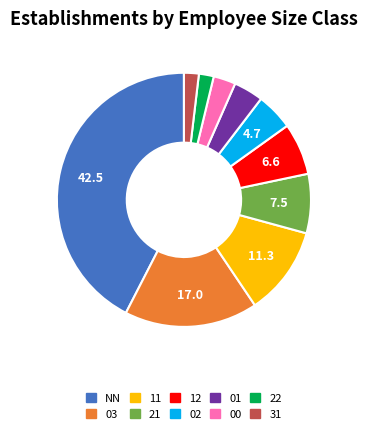

Approximately how many times larger is the value at 02 compared to 21?

0.6